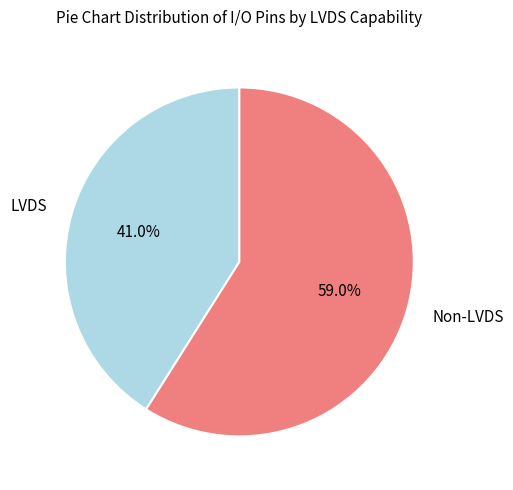

Which category has the biggest portion of the pie?

Non-LVDS